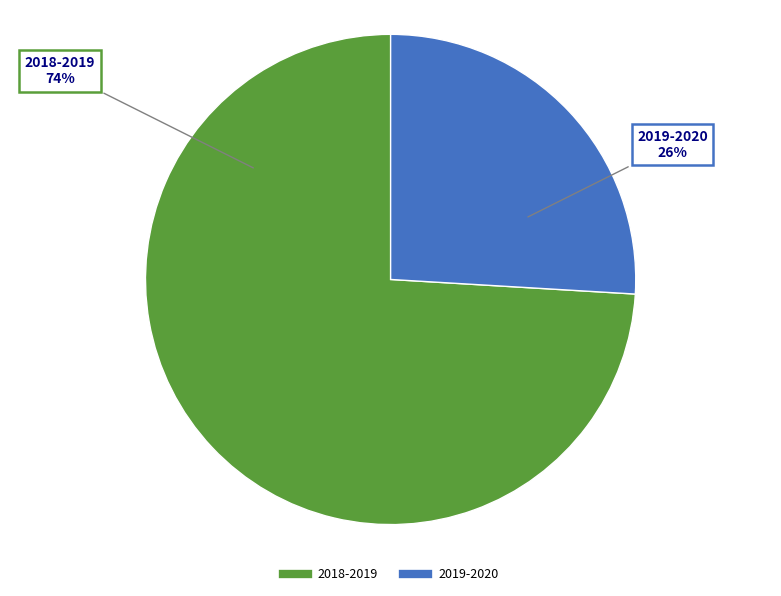

Rank the categories by value from highest to lowest.

2018-2019, 2019-2020